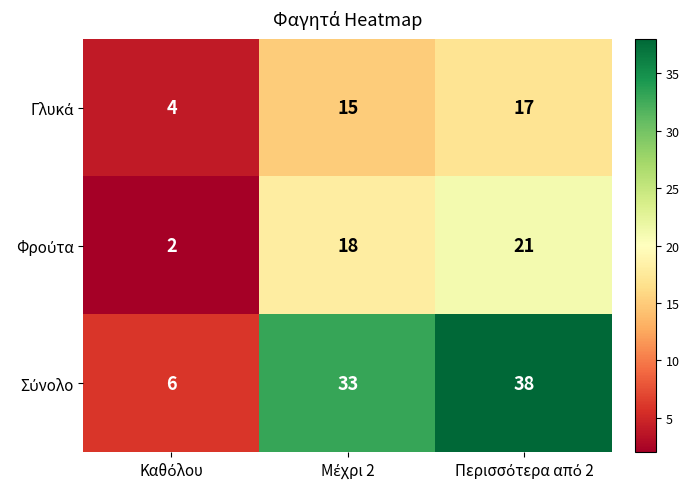

What is the maximum value shown in the chart?

38